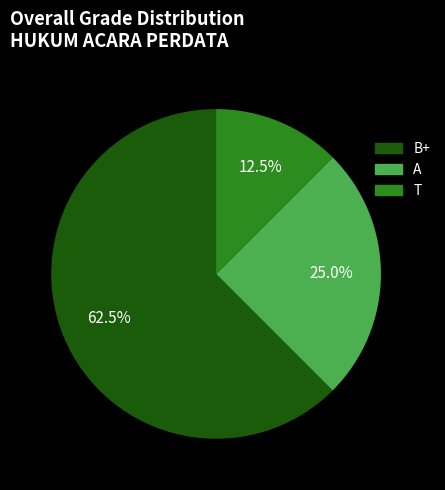

Is there any slice that represents more than half of the pie?

Yes